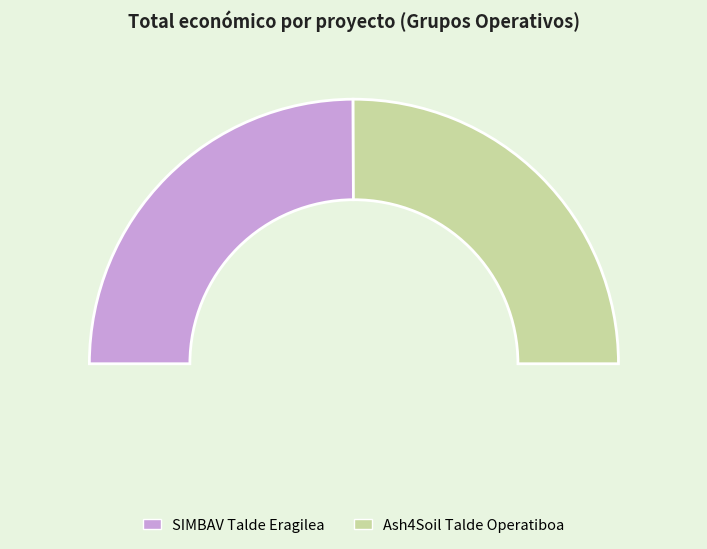

Which category has the biggest portion of the pie?

Ash4Soil Talde Operatiboa